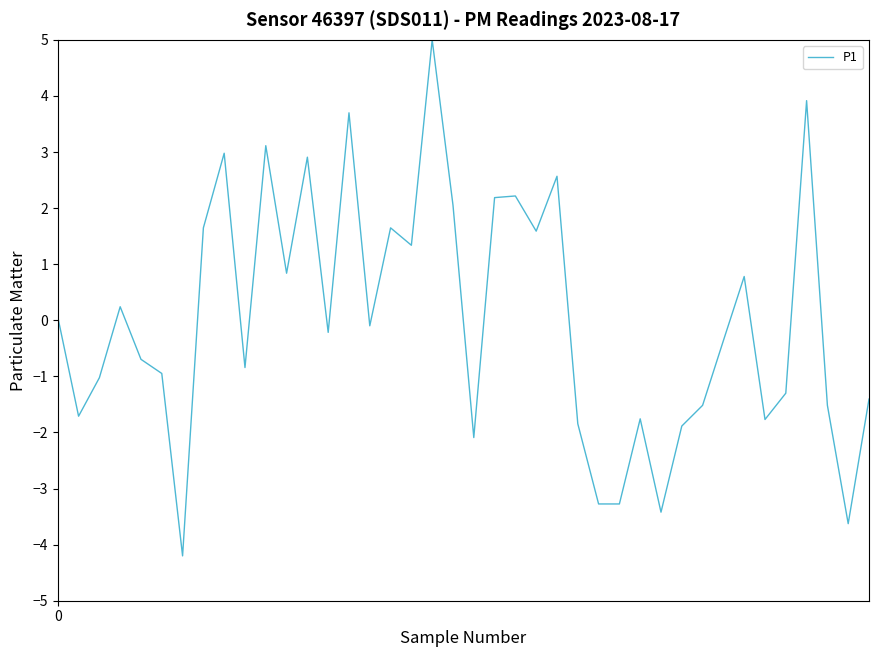

What is the difference between the maximum and minimum values?

9.2